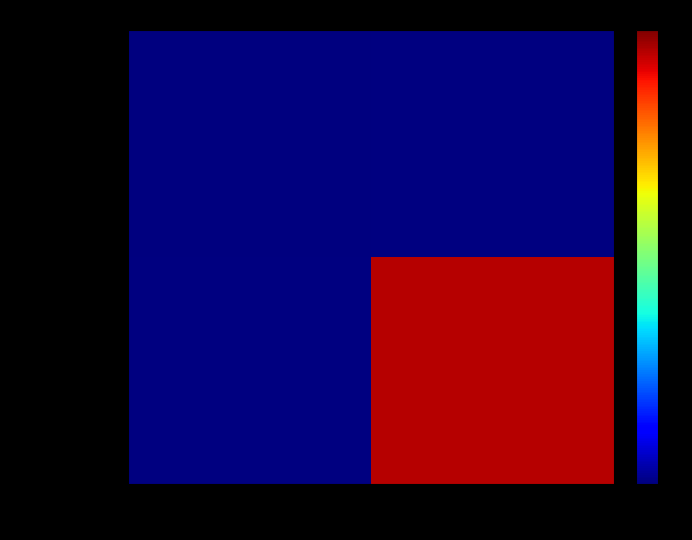

What is the greatest value displayed?

38.0